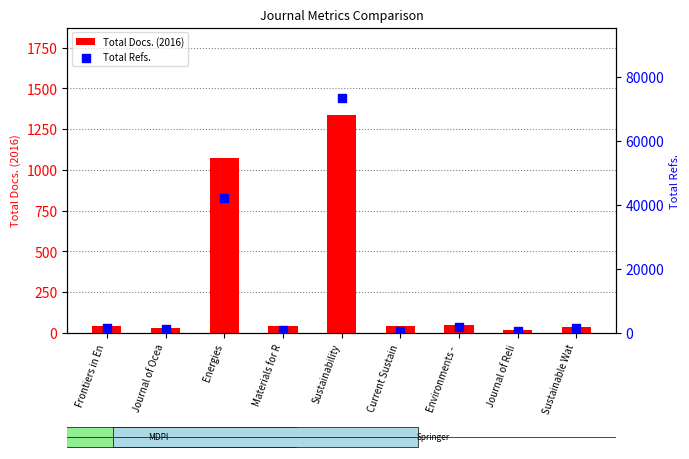

What is the total value across all series at Journal of Reli?

566